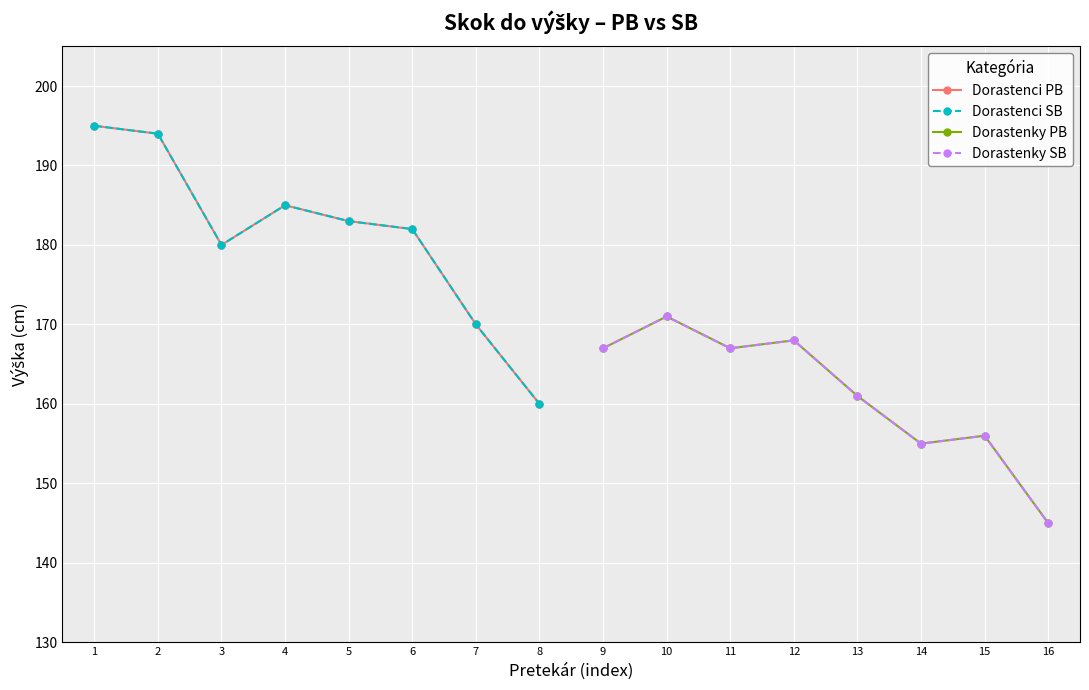

Which series has the widest spread of values?

Dorastenci PB